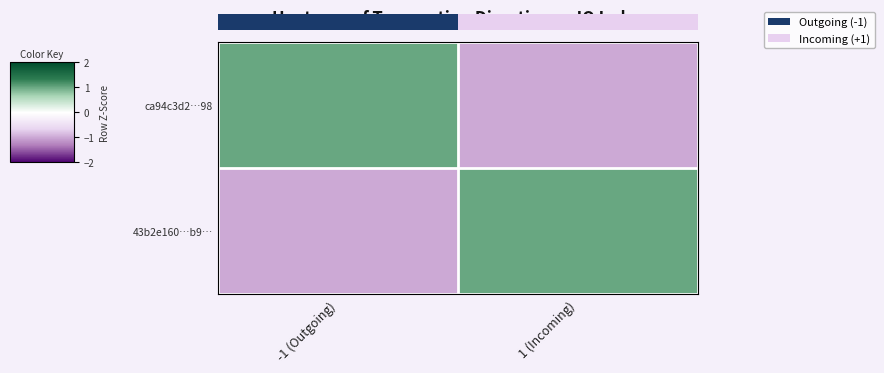

What is the difference between the maximum and minimum values in the ca94c3d2…98 series?

2